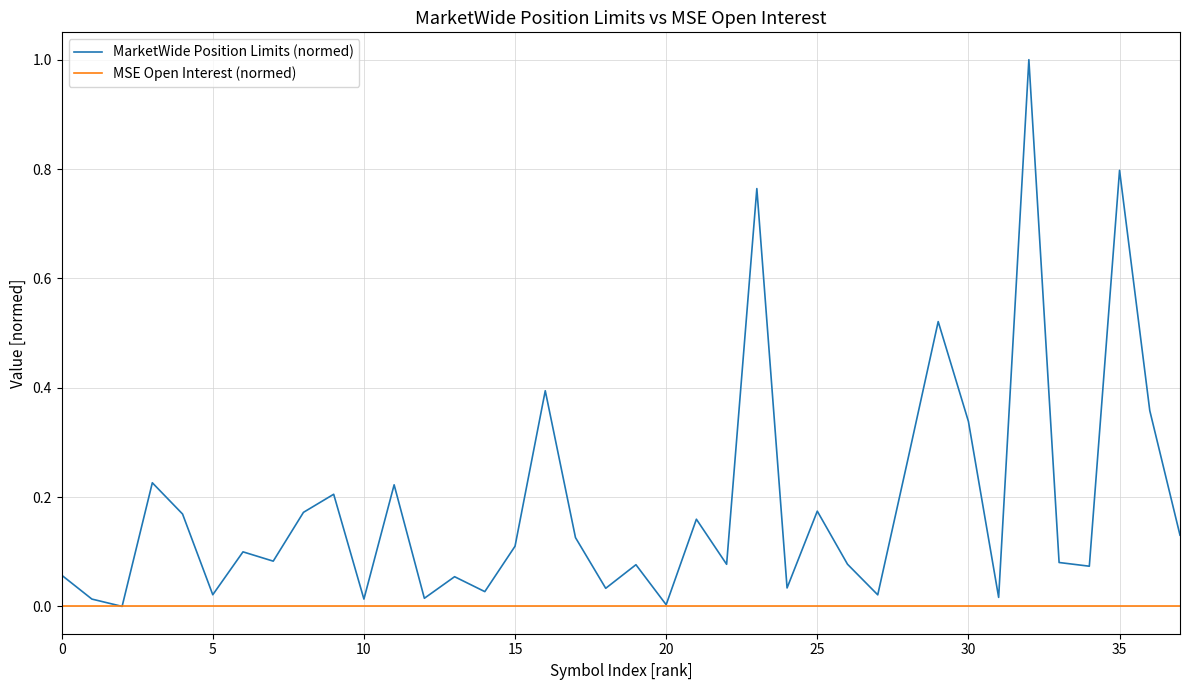

What is the maximum value for MarketWide Position Limits (normed)?

1.0